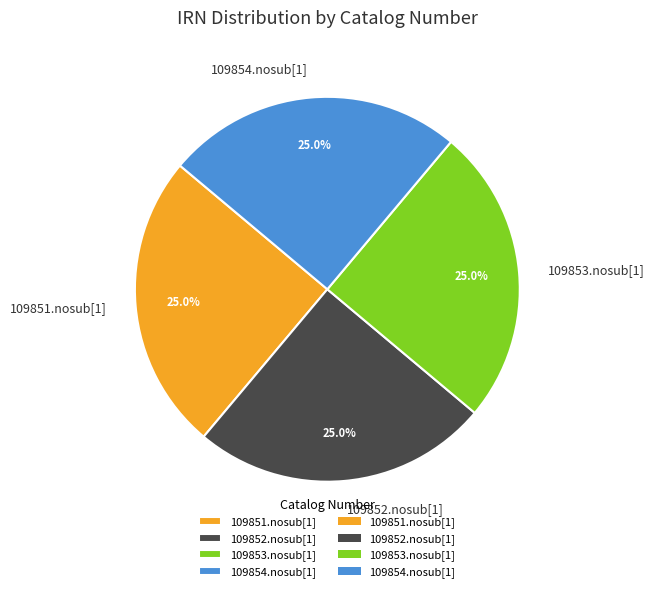

What is the ratio of the value at 109852.nosub[1] to the value at 109854.nosub[1]?

1.0